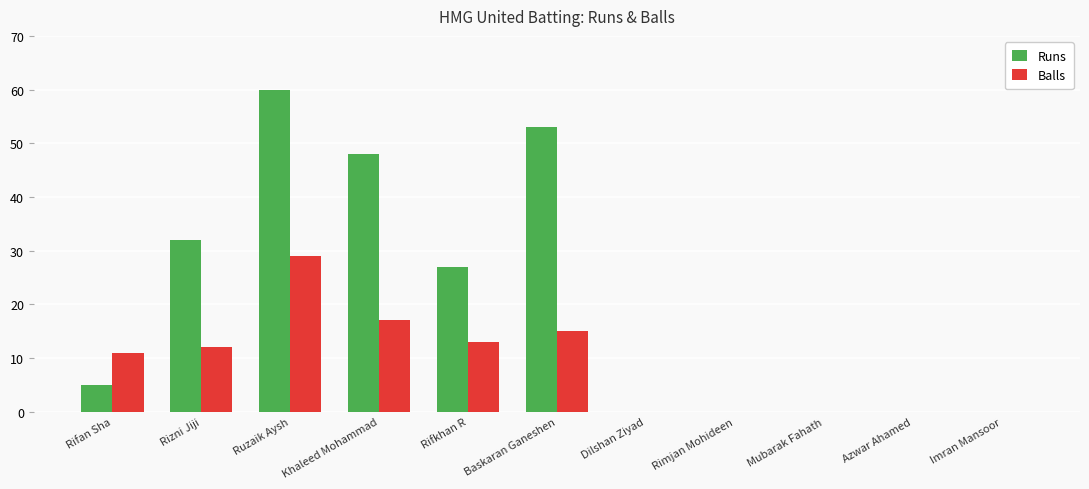

What is the spread (max minus min) of values at Baskaran Ganeshen?

38